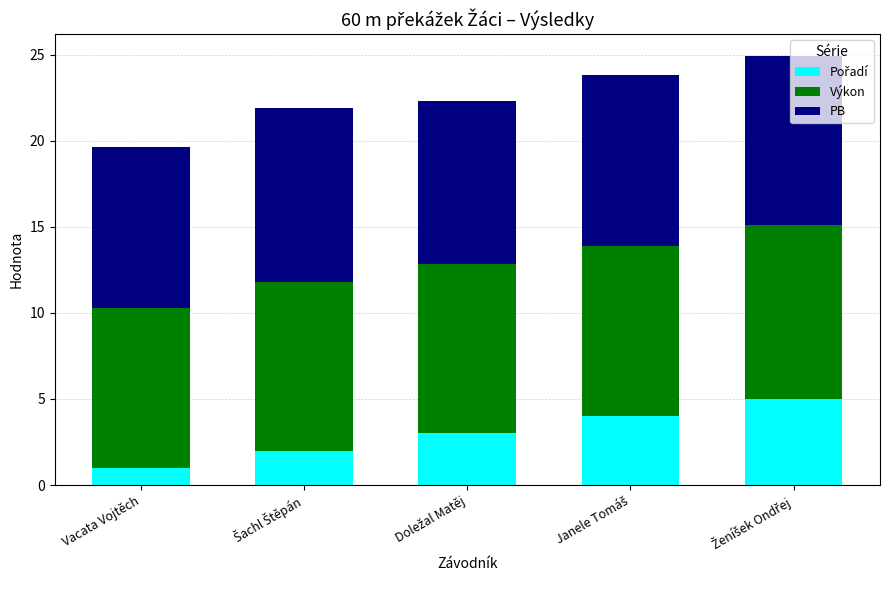

What is the total value across all series at Šachl Štěpán?

21.9